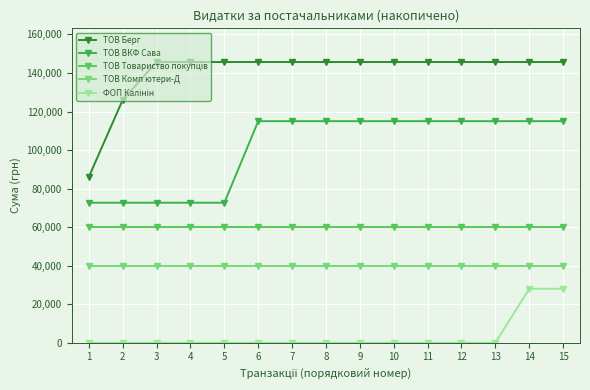

What is the average value of the ТОВ ВКФ Сава series?

100885.3